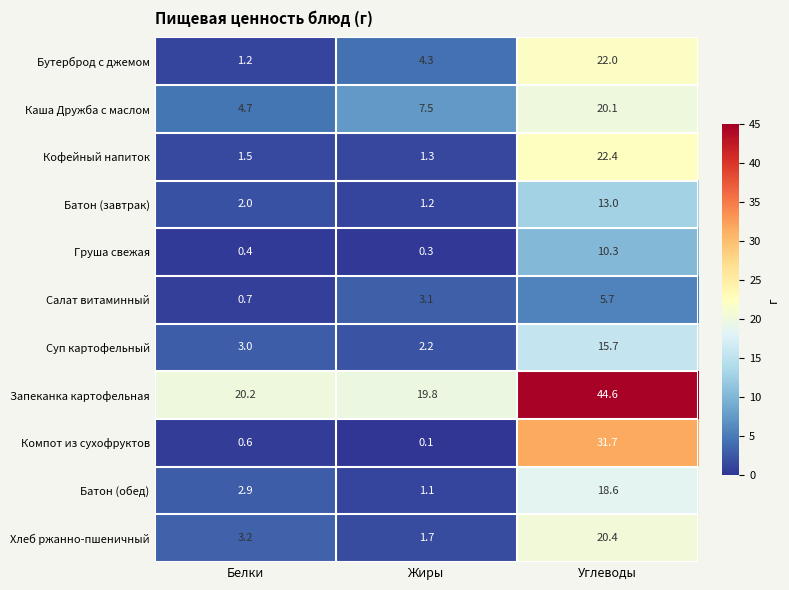

Read the Батон (завтрак) value at Белки.

2.0